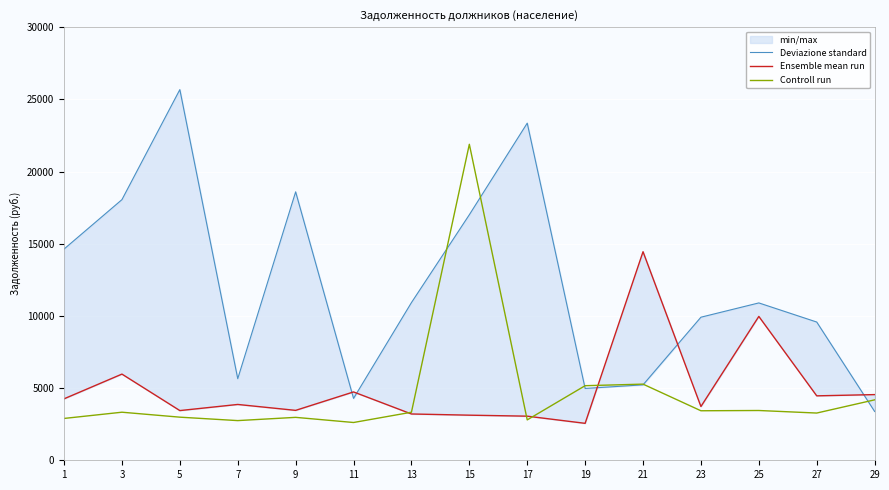

The value of Controll run at 5 is 2985.9. True or false?

True